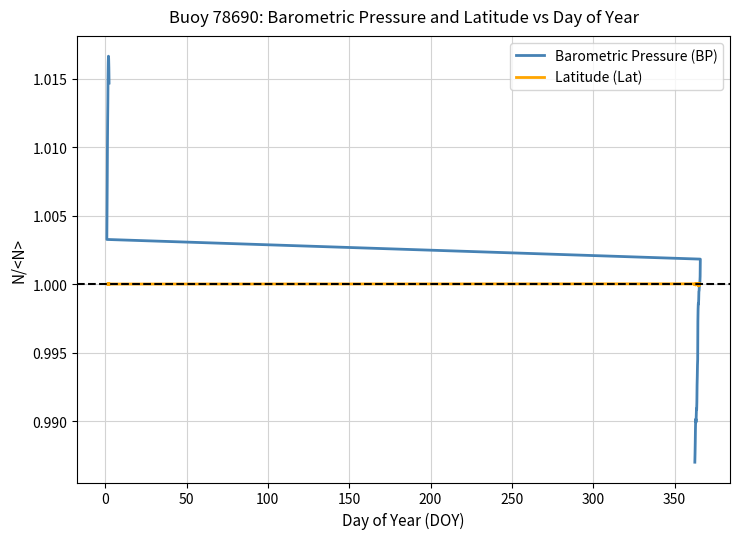

In Latitude (Lat), how many points are lower than both neighbors (excluding endpoints)?

7